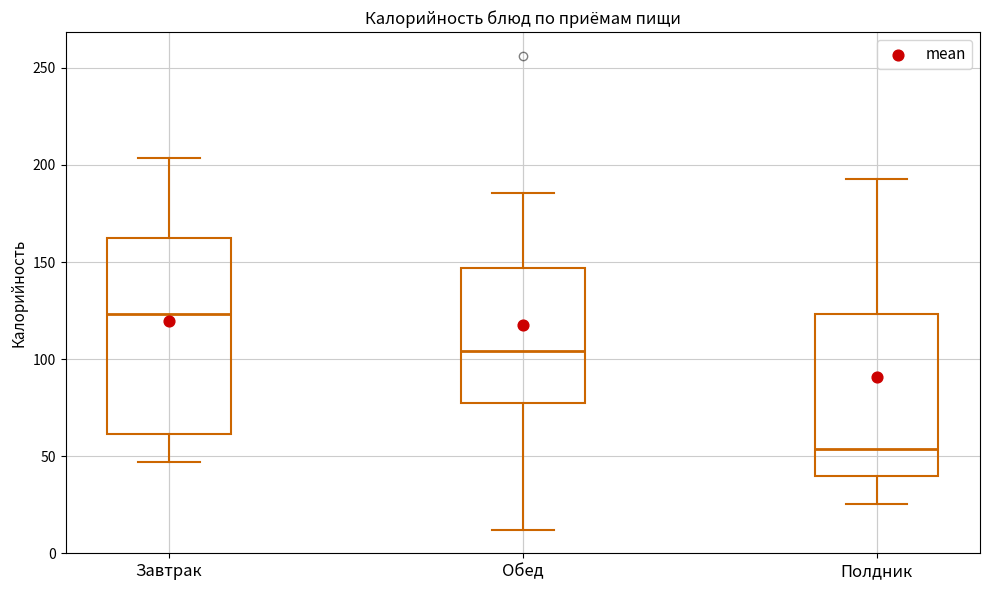

Where does the upper whisker of the box for Завтрак end on the y-axis? The values are not printed on the chart, so give them approximately, as read against the axis.

205